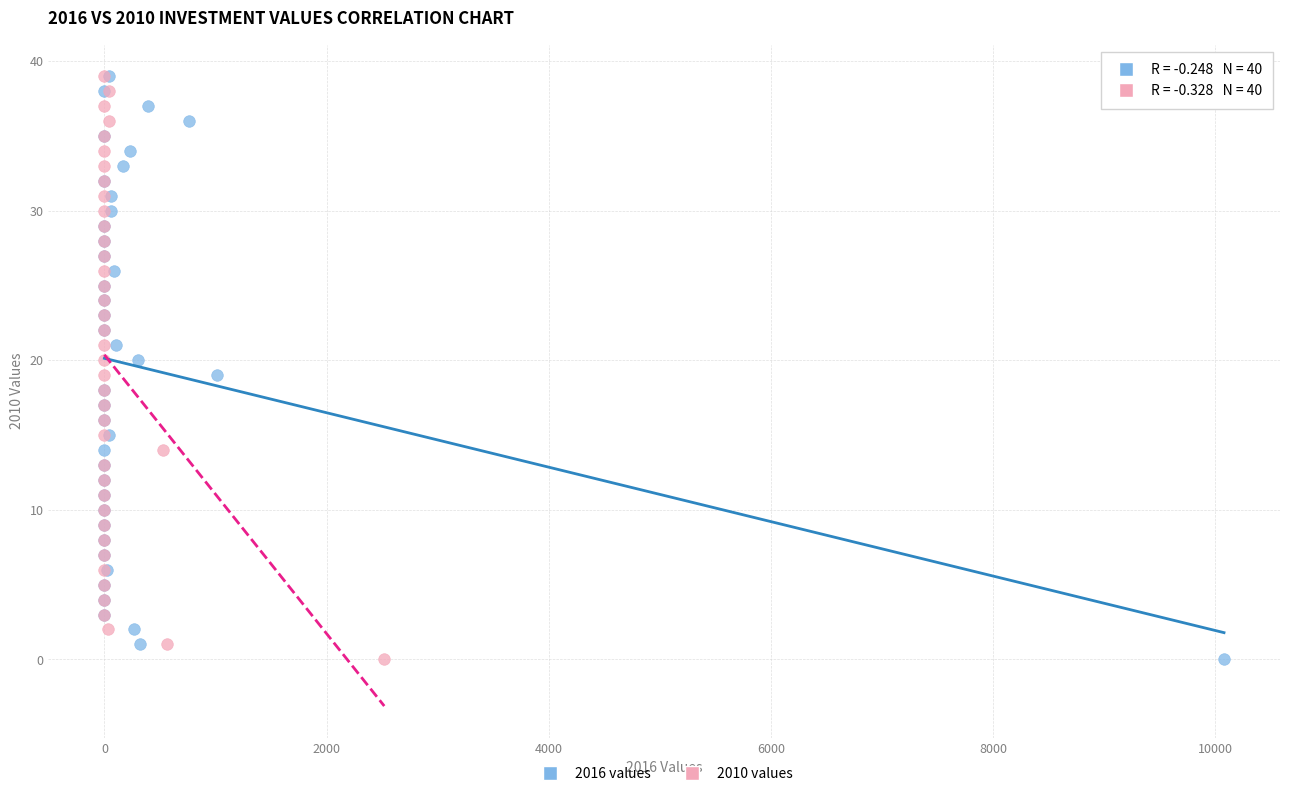

What are all the series names shown in the legend?

2016 values, 2010 values